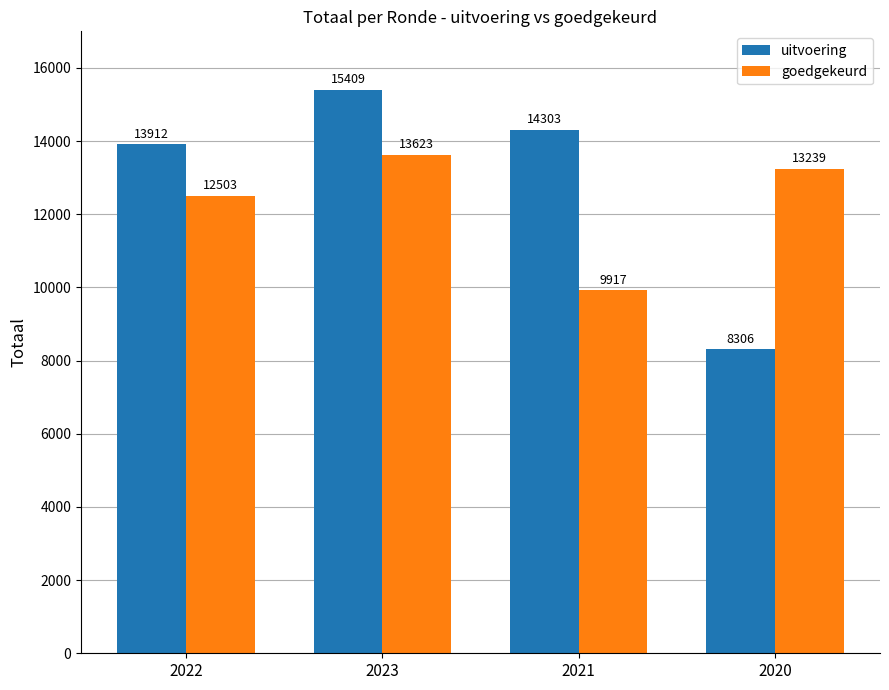

What is the label of the 4th bar from the left?

2020